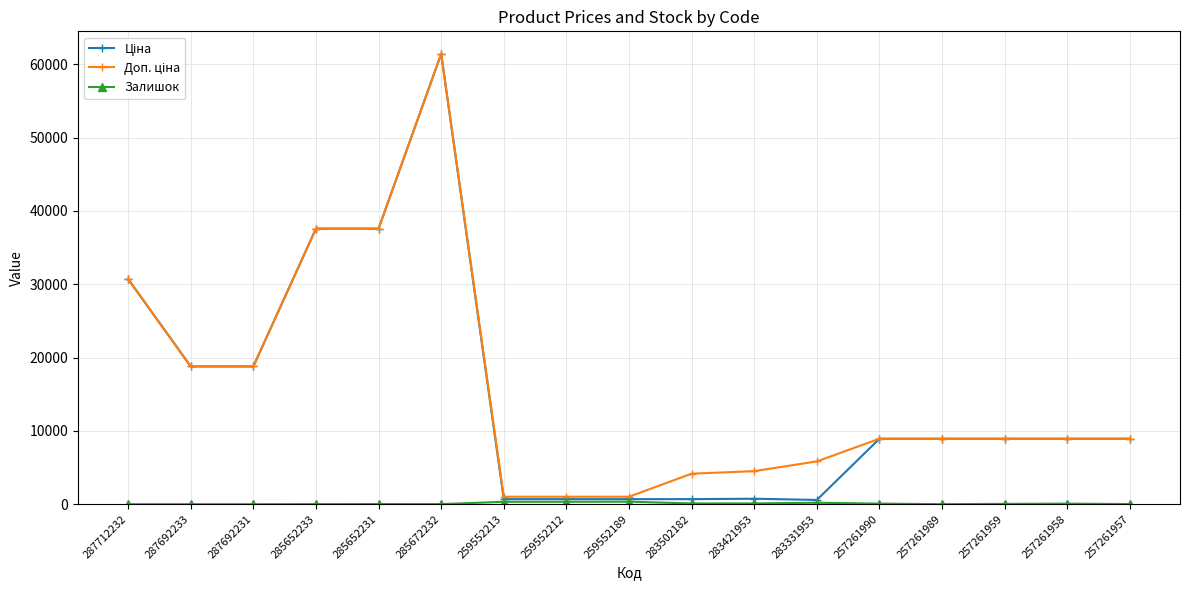

At which category is the sum across all series the highest?

285672232